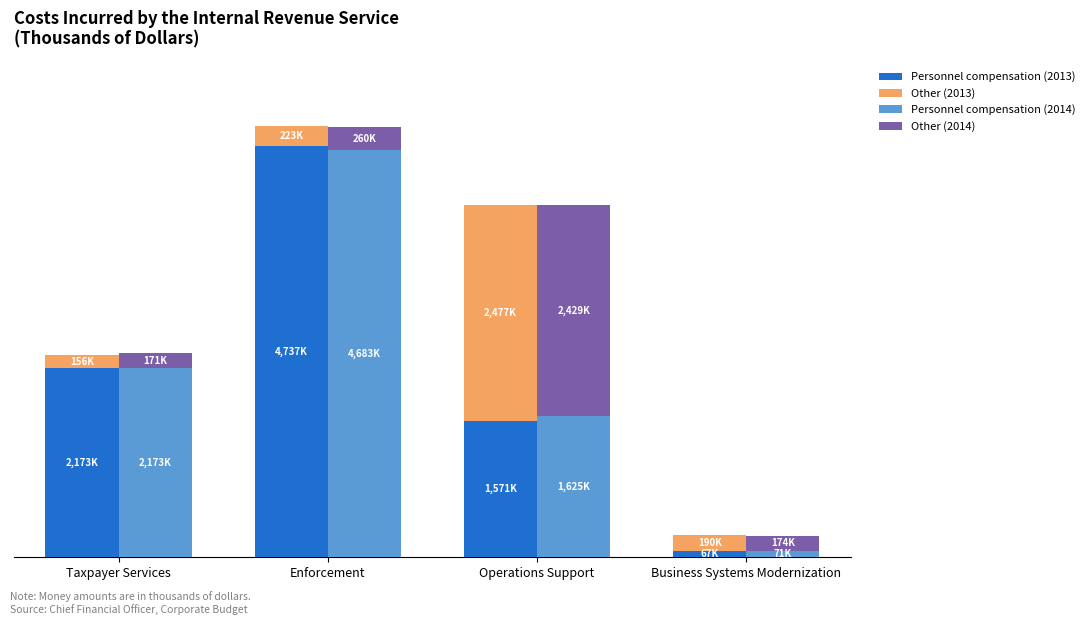

What is the sum of all Personnel compensation (2014) values?

8554261